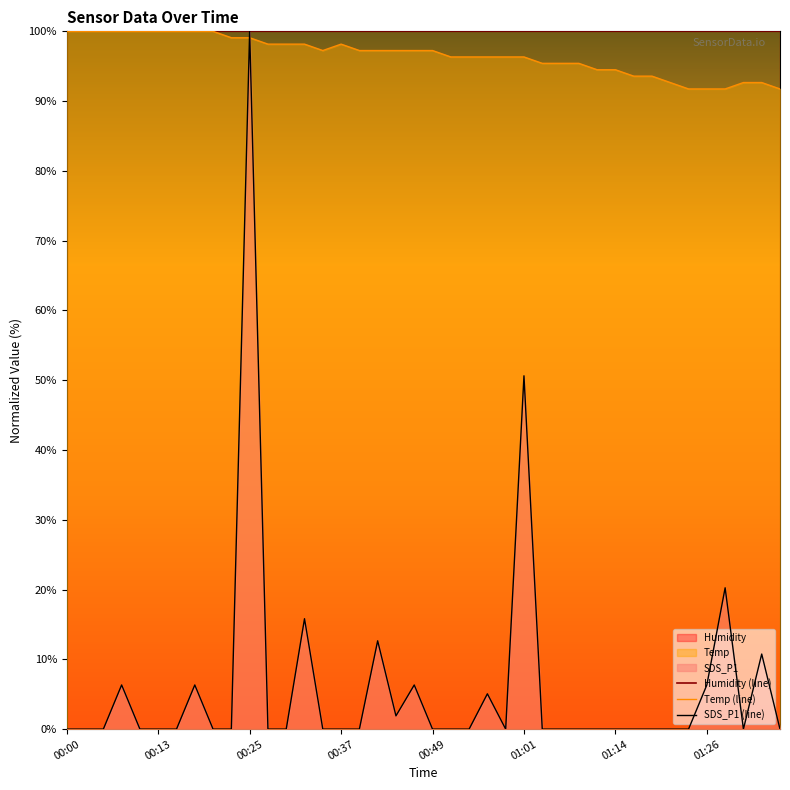

True or false: SDS_P1 and Temp intersect in this chart.

True